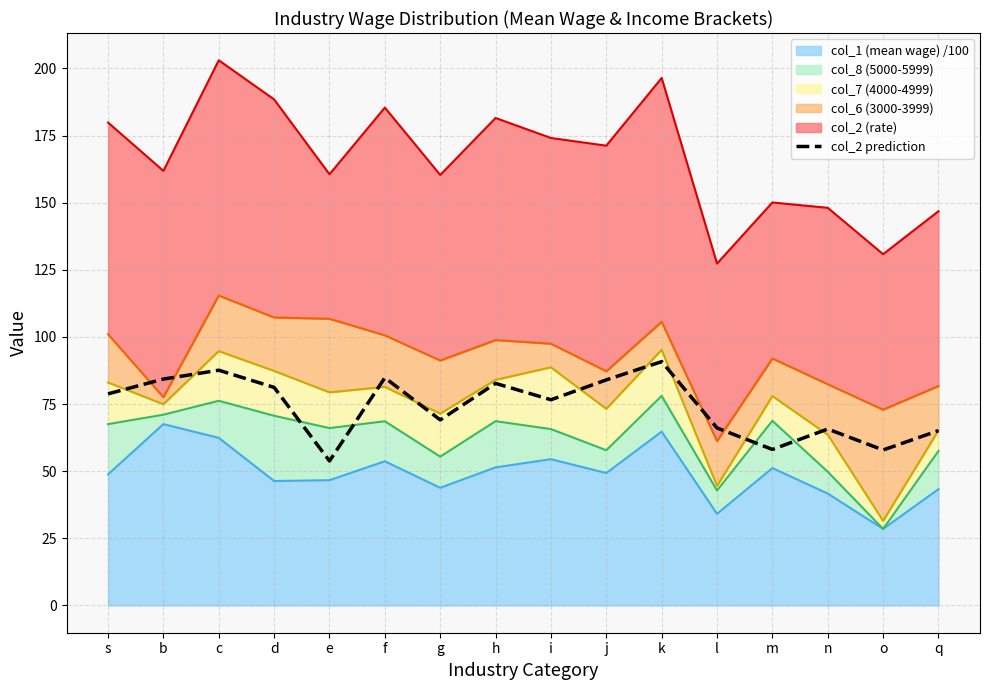

List the labels in order of value, largest first.

k, c, f, b, j, h, d, s, i, g, l, n, q, m, o, e